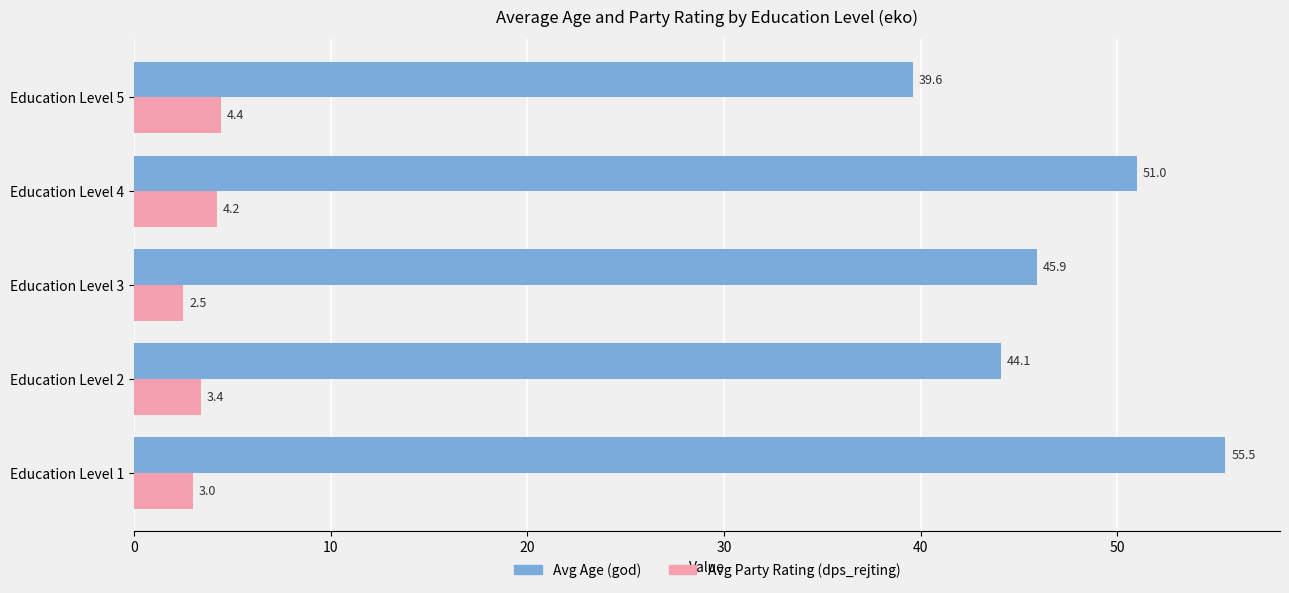

What is the average value of the Avg Party Rating (dps_rejting) series?

3.5